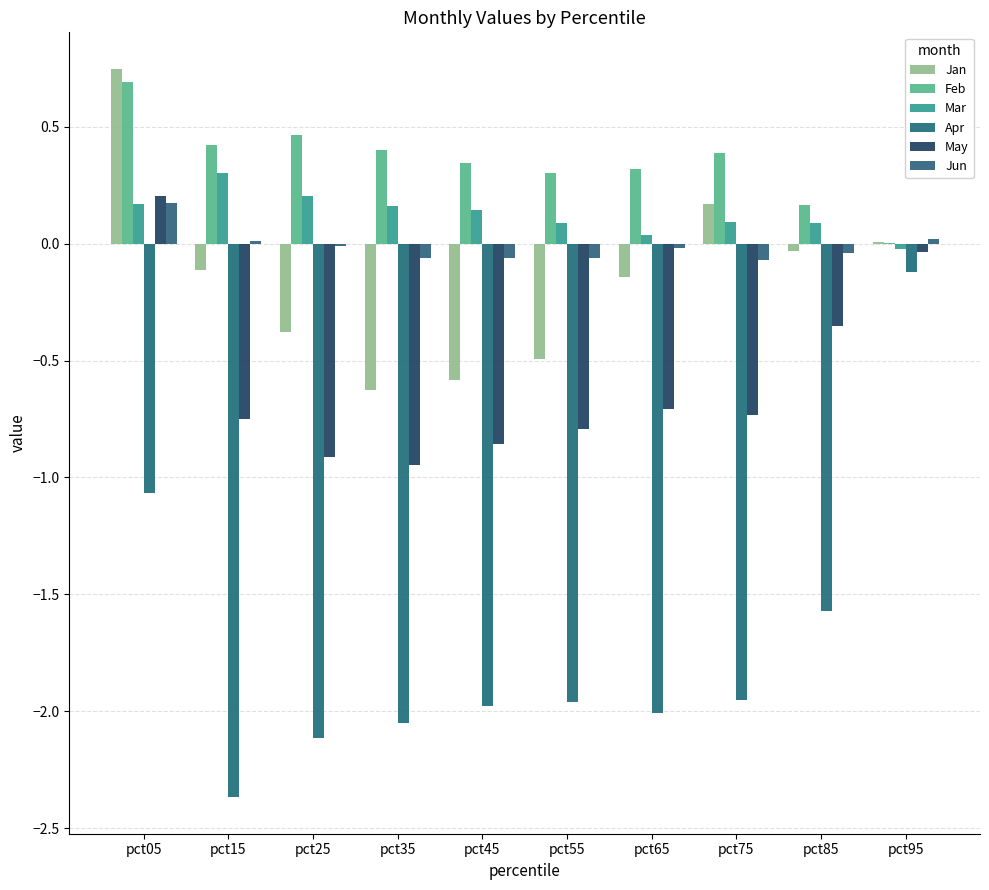

At how many categories does at least one series exceed -1?

10